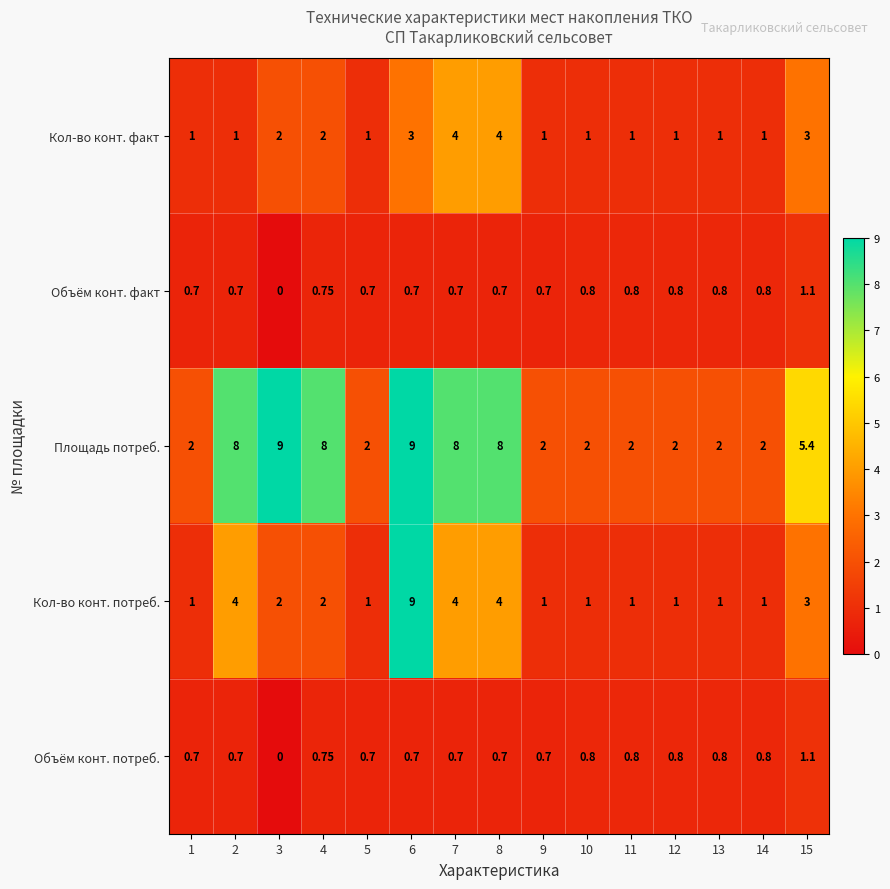

At how many categories does at least one series exceed 6?

6